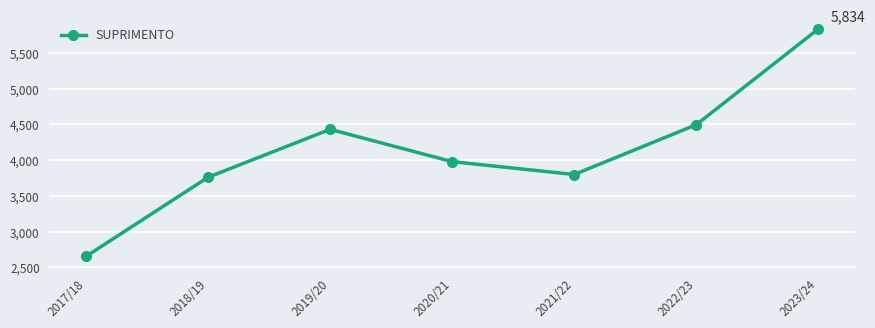

Approximately how many times larger is the value at 2022/23 compared to 2020/21?

1.1